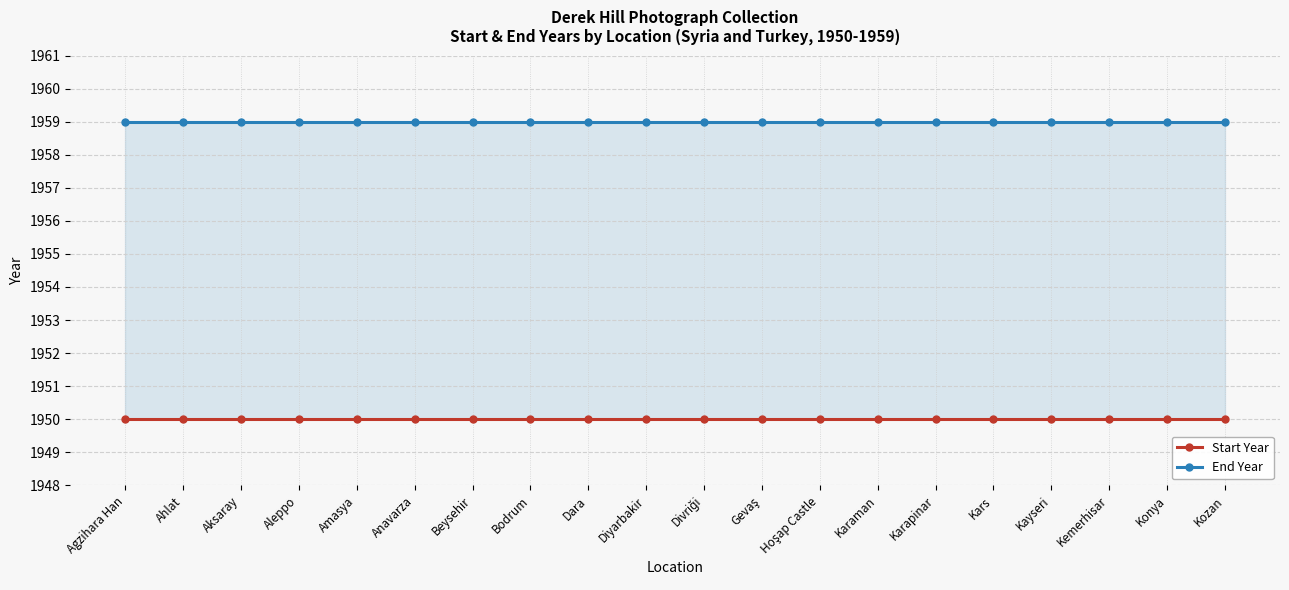

Rank the series at Diyarbakir from highest to lowest value.

End Year, Start Year